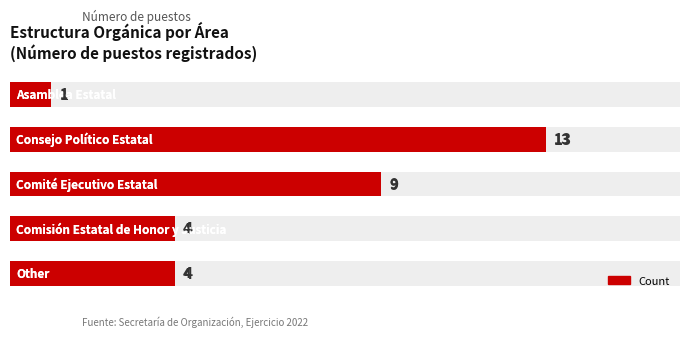

What is the difference between the values at 4 and 8?

5